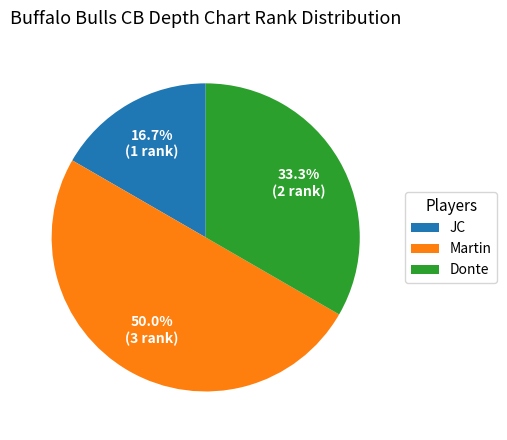

To the nearest percent, what is the difference between the largest and smallest slice percentages?

33%